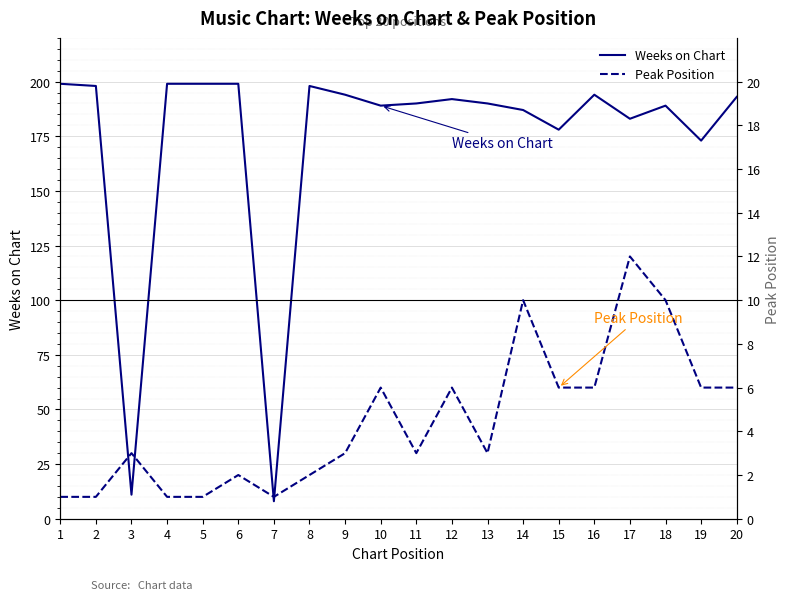

Which series has the largest total across all categories?

Weeks on Chart